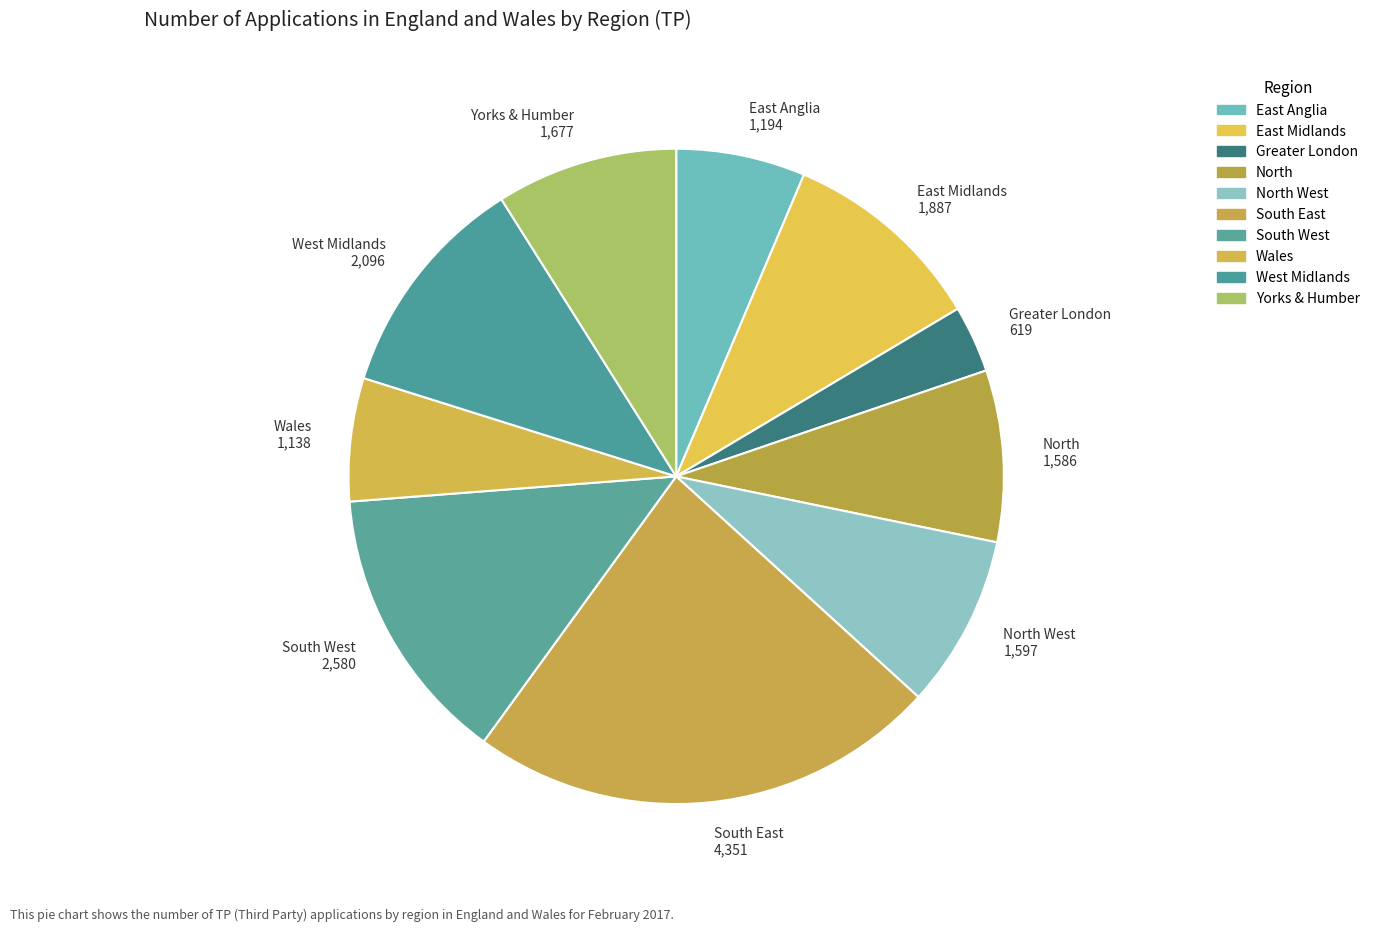

True or false: North West 1,597 accounts for 14% of the total.

False